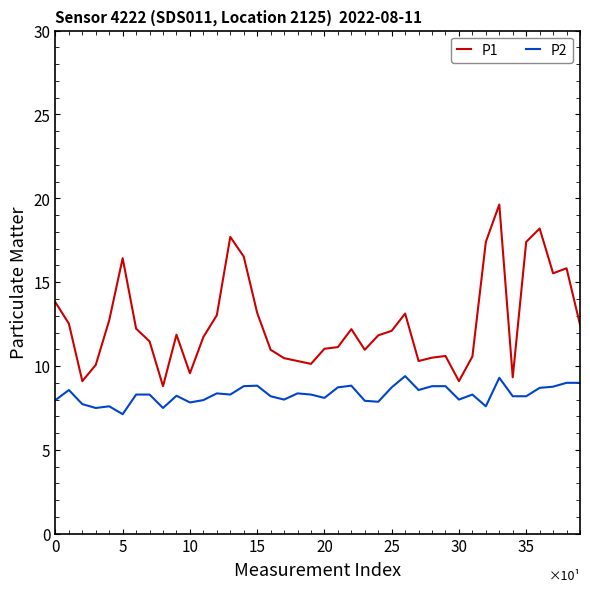

What is the sum of all P2 values?

332.6